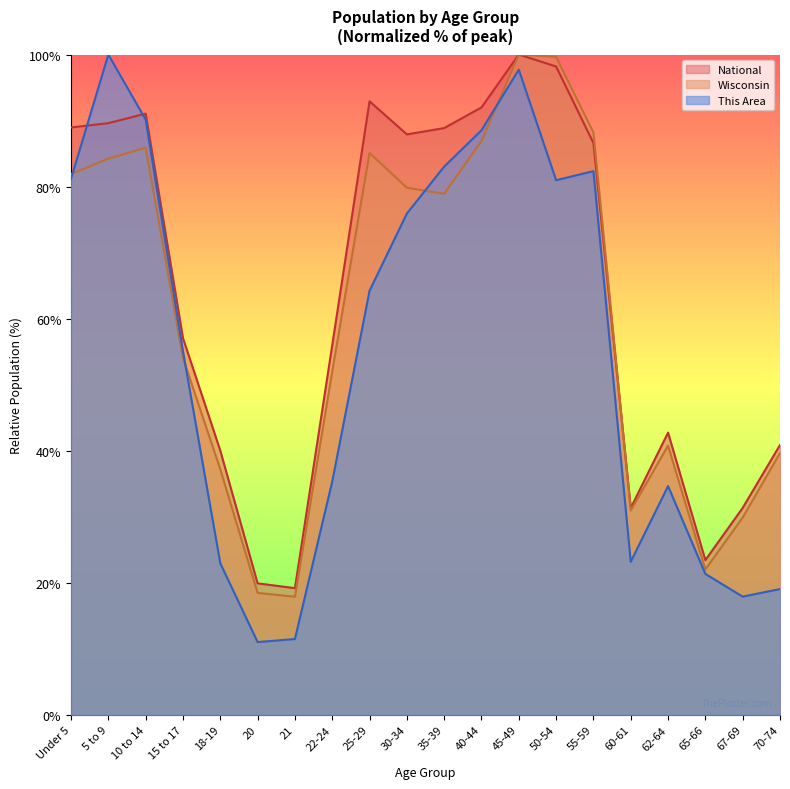

The National series shows 31.3 at 67-69. True or false?

True